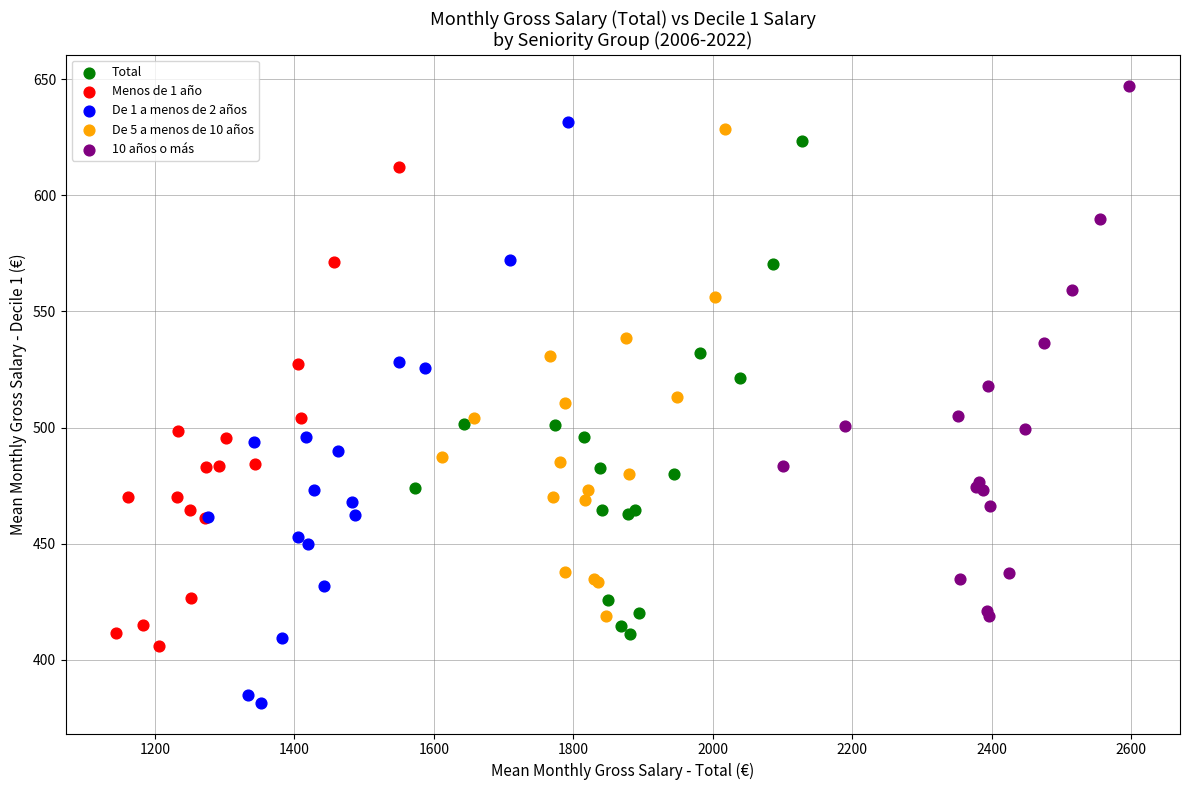

Which series has the largest Y range (max minus min)?

De 1 a menos de 2 años